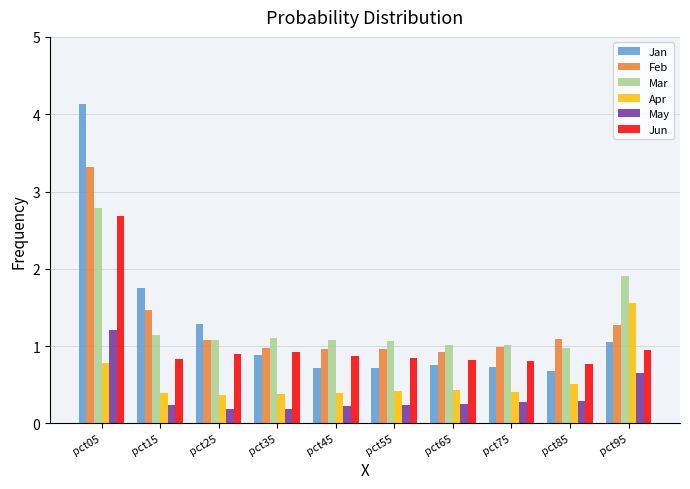

Which series has the widest spread of values?

Jan